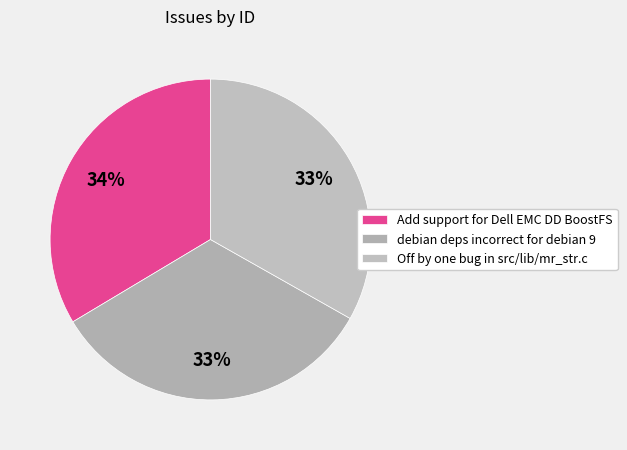

Which slice is the smallest?

Off by one bug in src/lib/mr_str.c